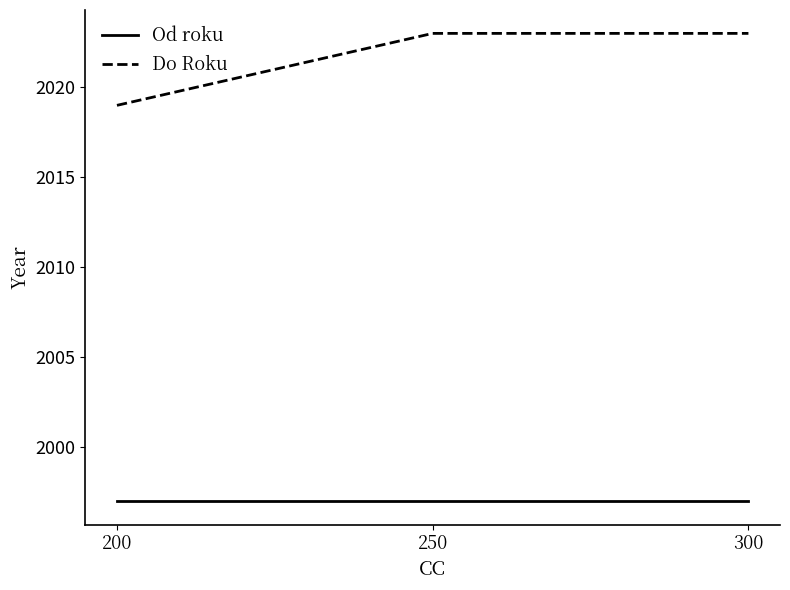

Count the number of data series in this chart.

2